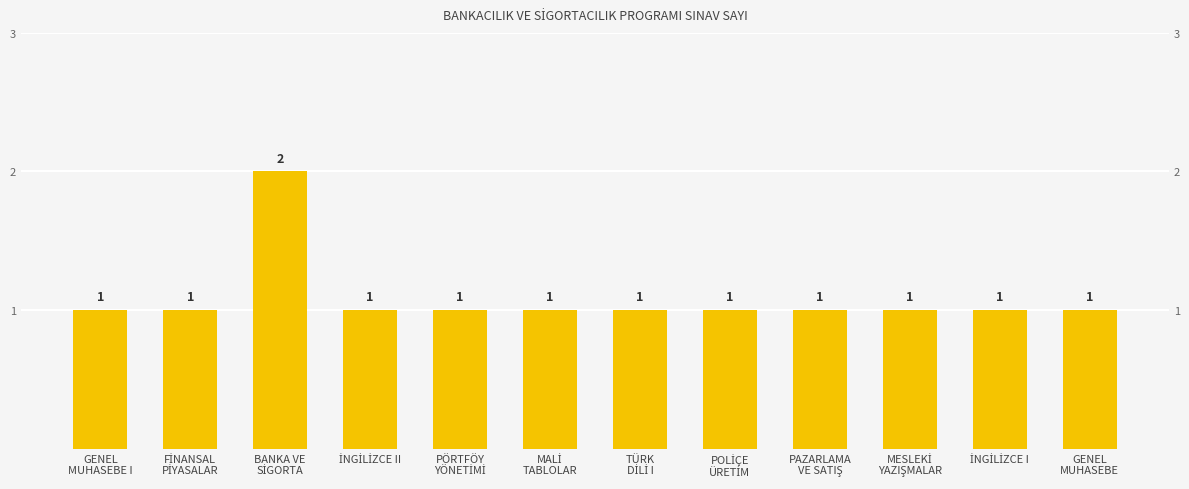

What position from the right is GENEL
MUHASEBE?

1